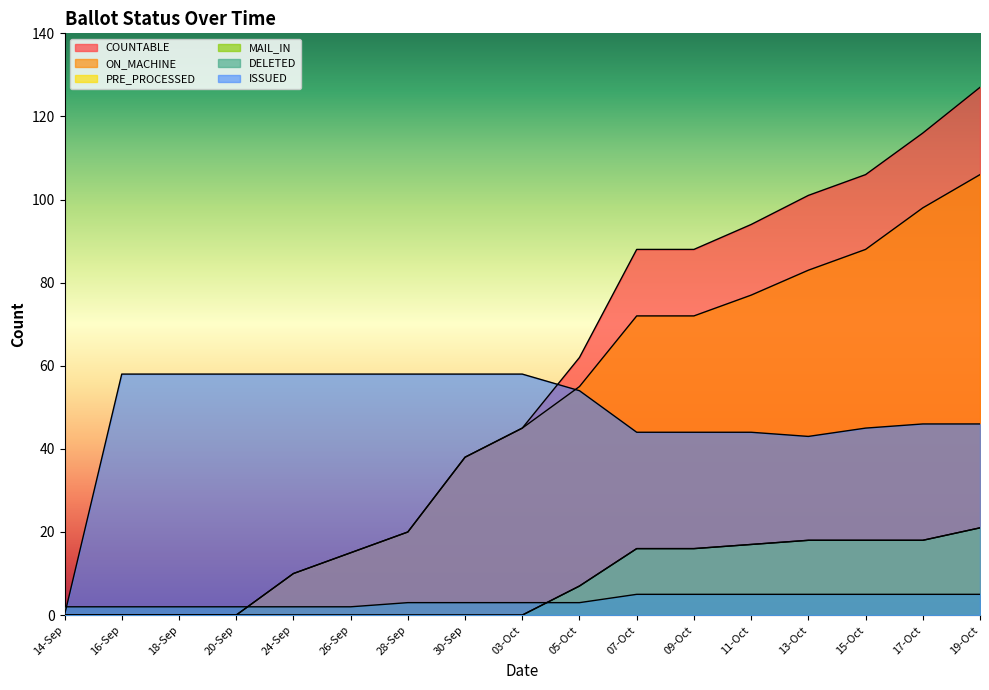

What is the value of the DELETED point at the 15th from the left?

5